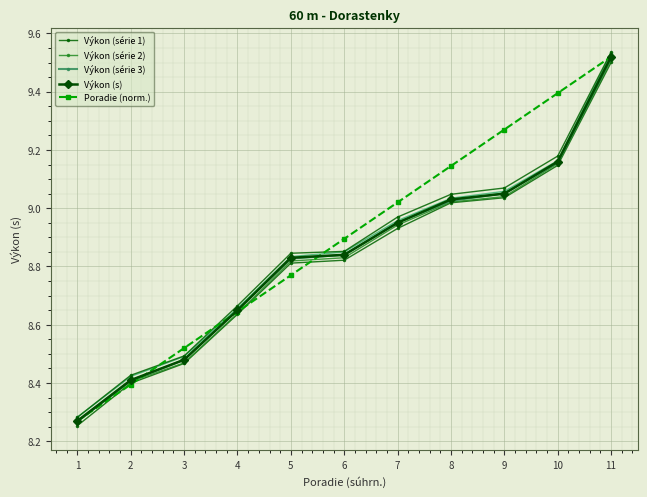

What is the value of the Výkon (série 2) point at the 5th from the left?

8.8